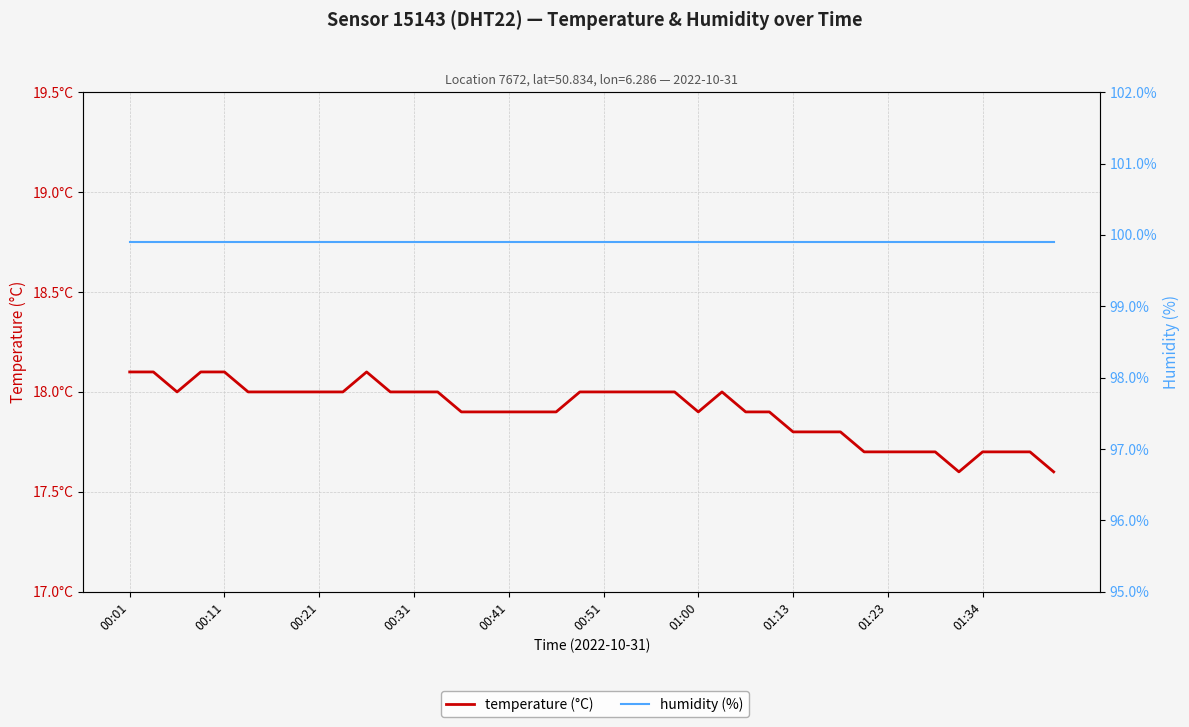

Where does the temperature (°C) series first go above 18?

00:01